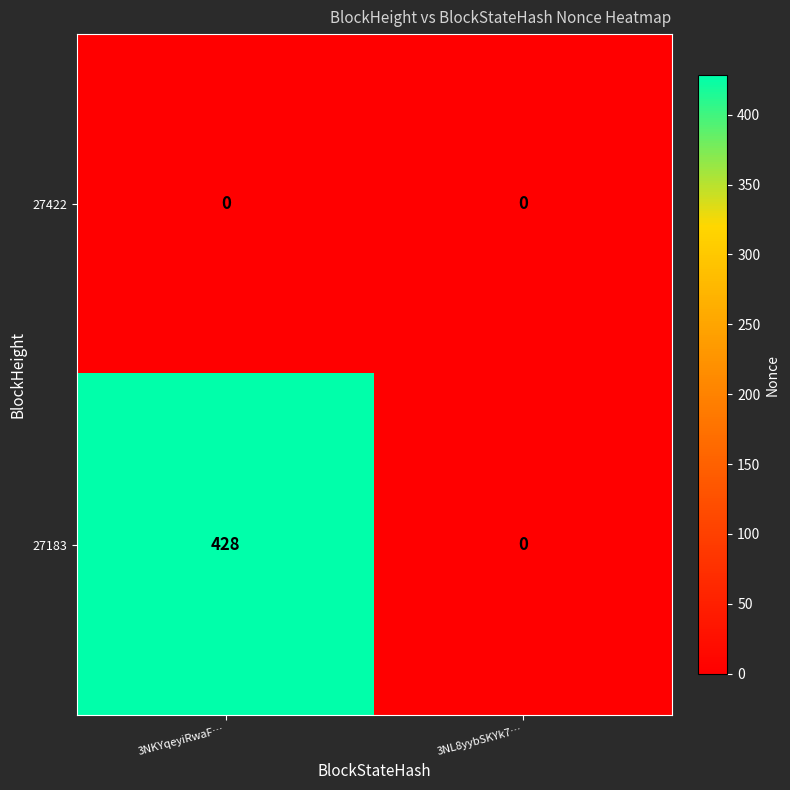

Which series changed the most between 3NKYqeyiRwaF… and 3NL8yybSKYk7…?

27183